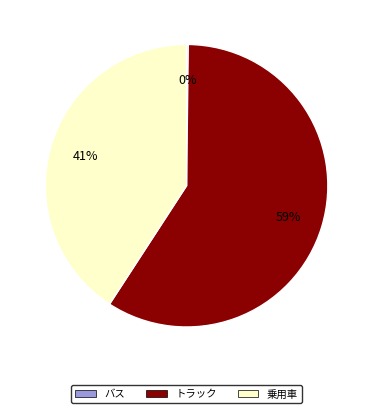

To the nearest percent, what is the average slice percentage?

33%